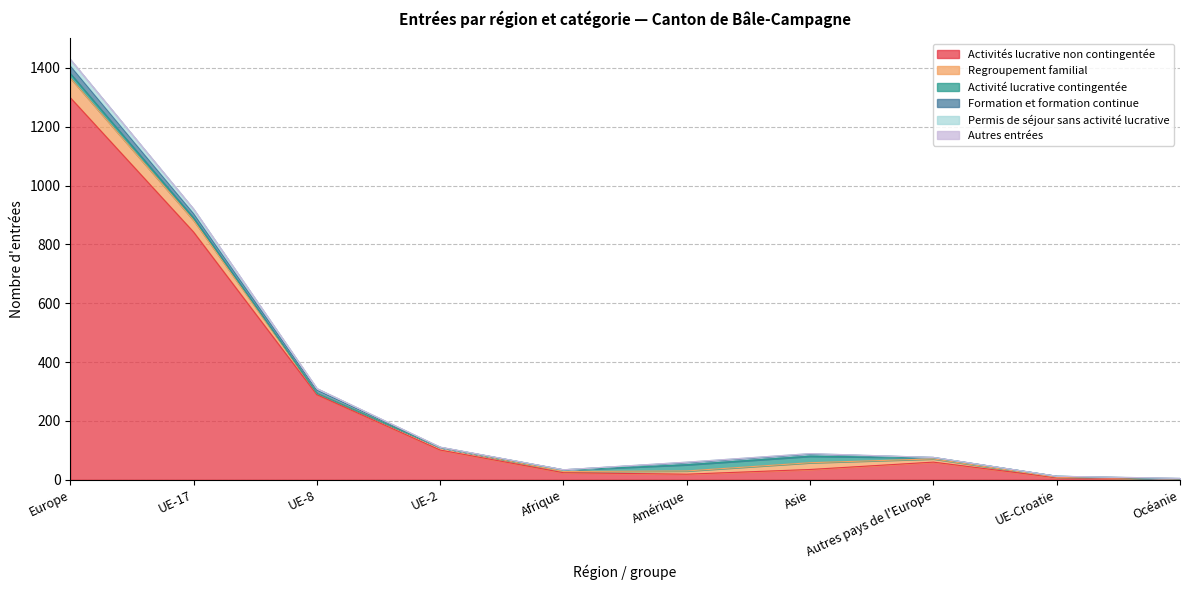

How many categories are shown in the chart?

10